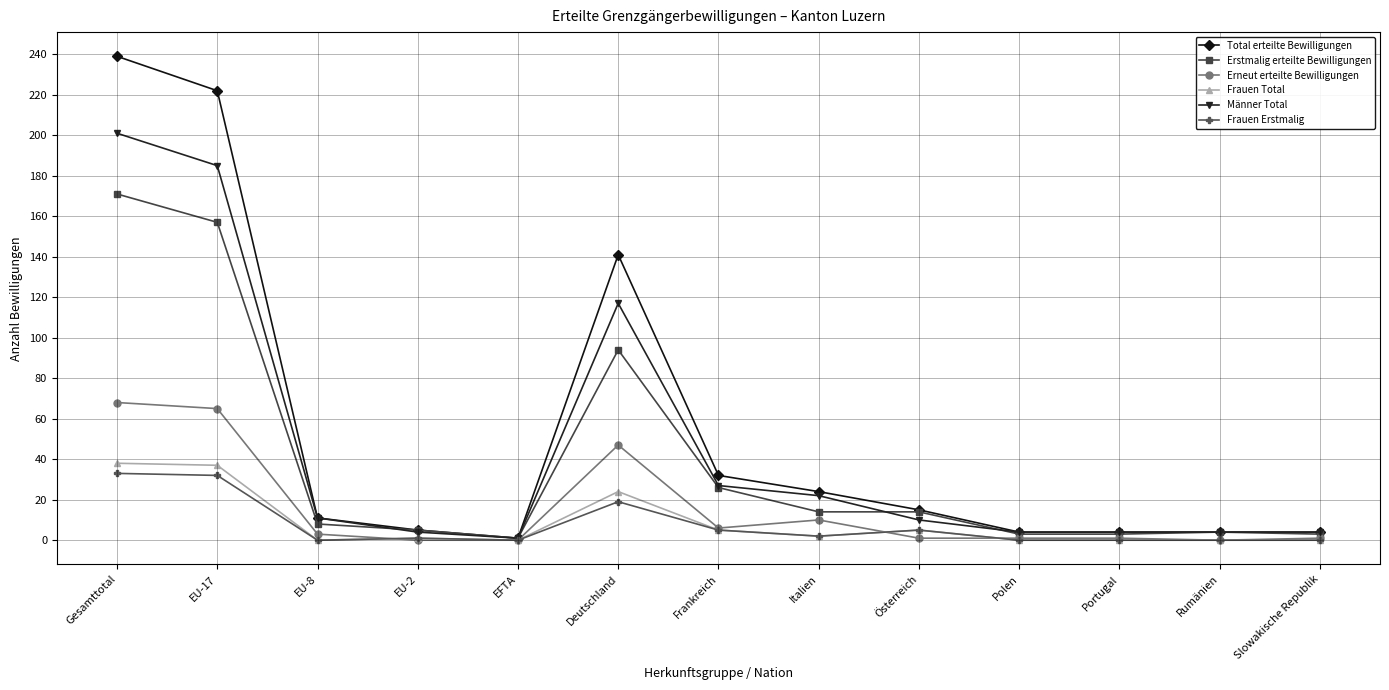

What is the highest value of the Frauen Erstmalig series?

33